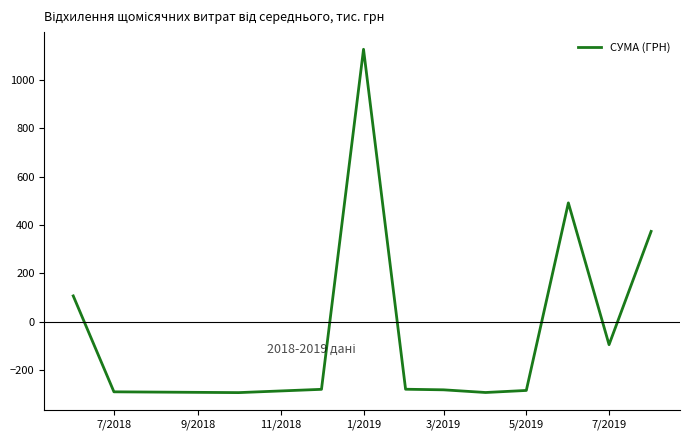

What is the maximum value shown in the chart?

1127.9